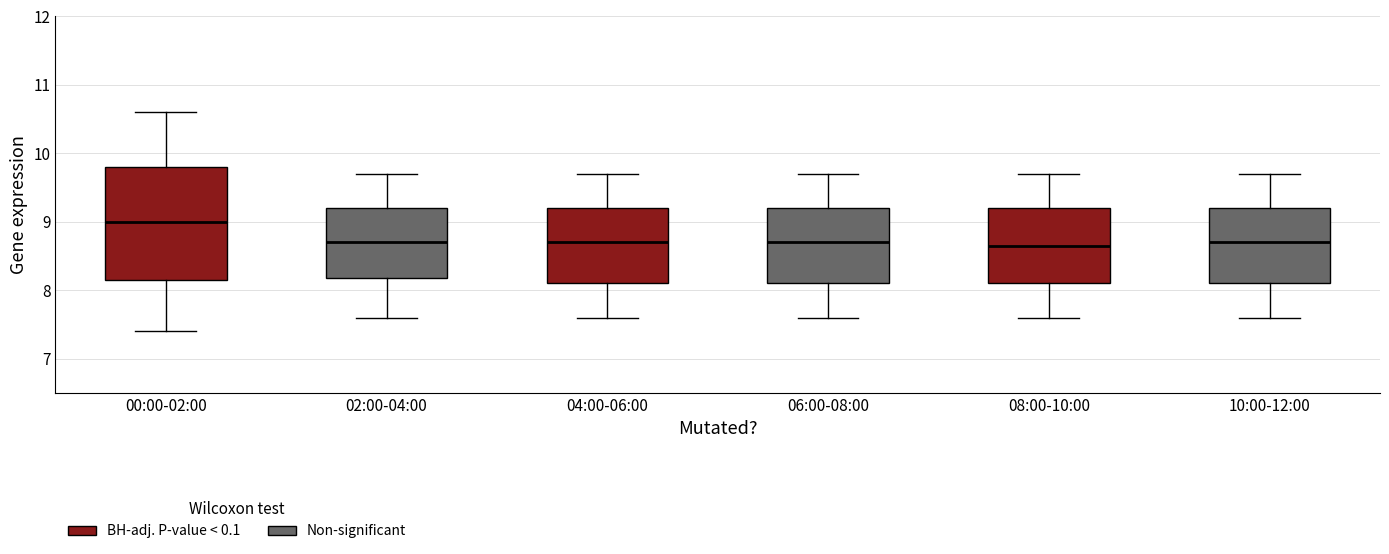

Reading left to right, transcribe this box plot: for each box, give where its median line is, the range the box spans, and where its two whiskers end, as read against the y-axis. The values are not printed on the chart, so give them approximately, as read against the axis.

00:00-02:00: median 9.0, box 8.2 to 9.8, whiskers 7.4 to 10.6
02:00-04:00: median 8.7, box 8.2 to 9.2, whiskers 7.6 to 9.7
04:00-06:00: median 8.7, box 8.1 to 9.2, whiskers 7.6 to 9.7
06:00-08:00: median 8.7, box 8.1 to 9.2, whiskers 7.6 to 9.7
08:00-10:00: median 8.7, box 8.1 to 9.2, whiskers 7.6 to 9.7
10:00-12:00: median 8.7, box 8.1 to 9.2, whiskers 7.6 to 9.7